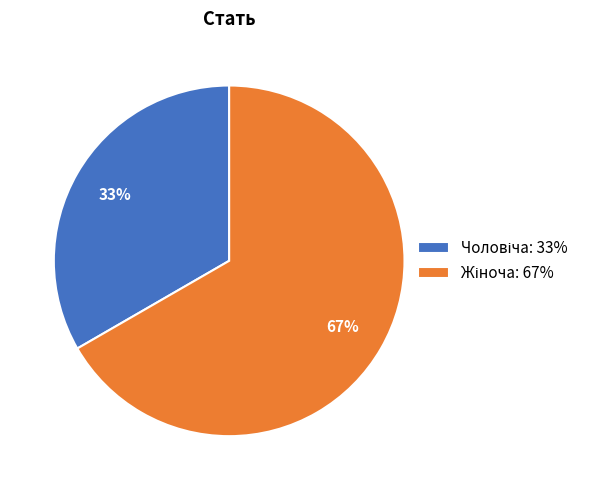

To the nearest percent, what is the average slice percentage?

50%